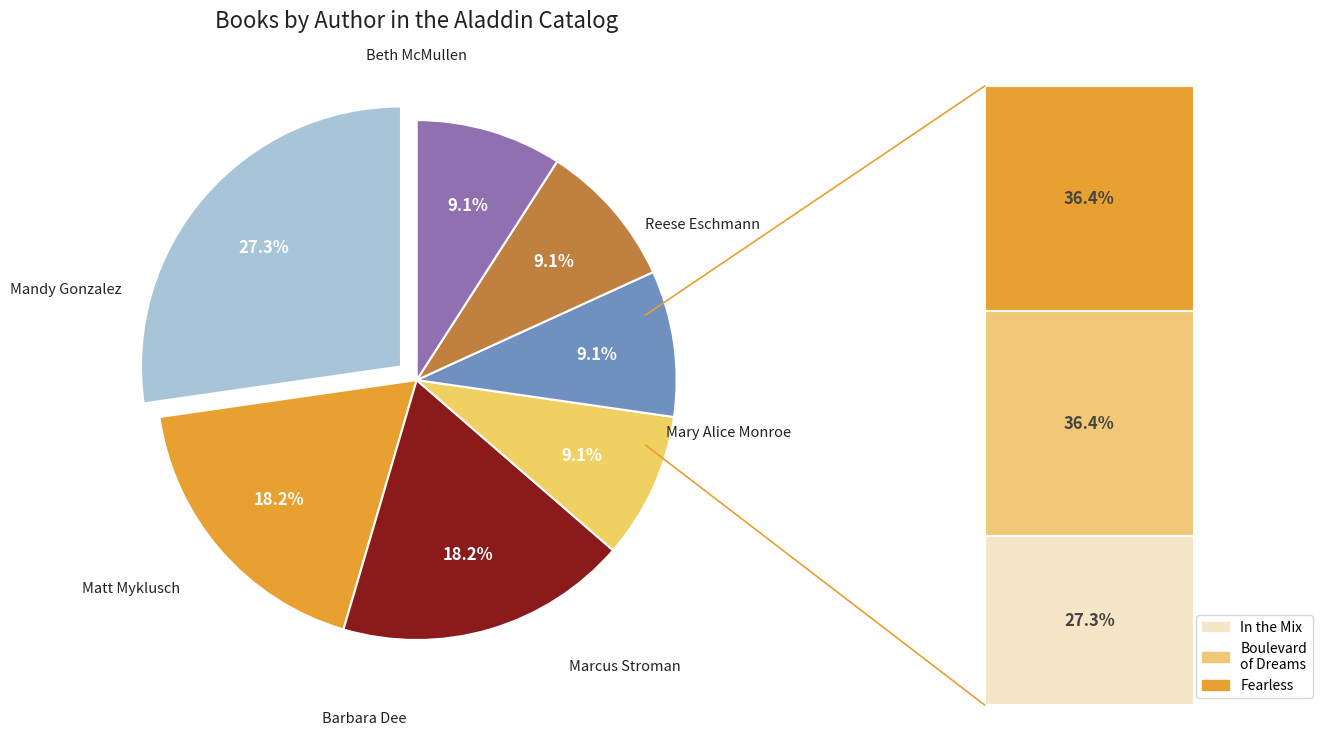

How many slices are in this pie chart?

7